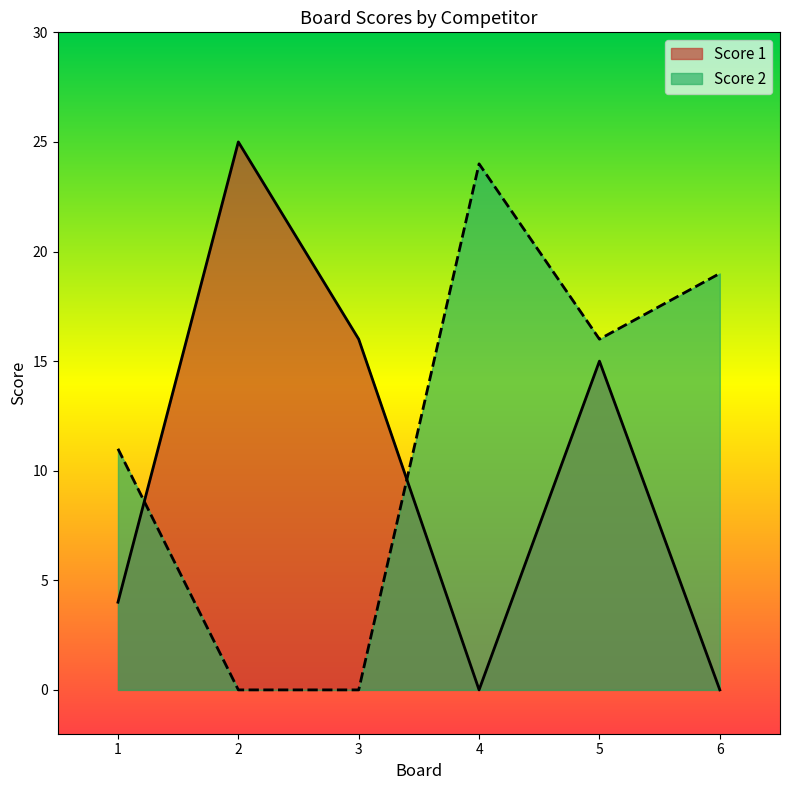

Which series has the widest spread of values?

Score 1